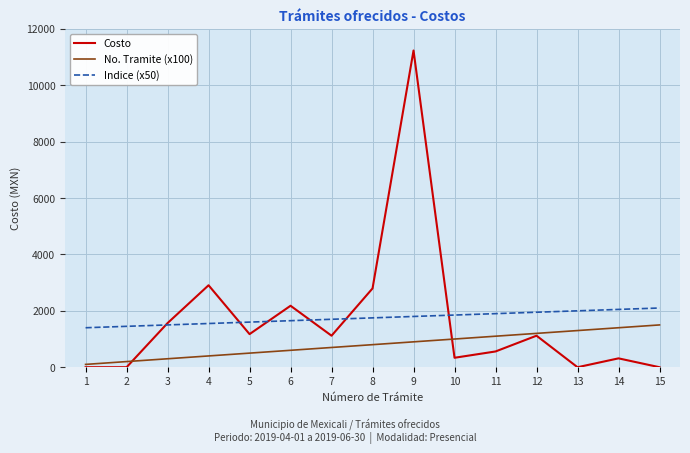

True or false: No. Tramite (x100) has a value of 1831.6 at 14.

False